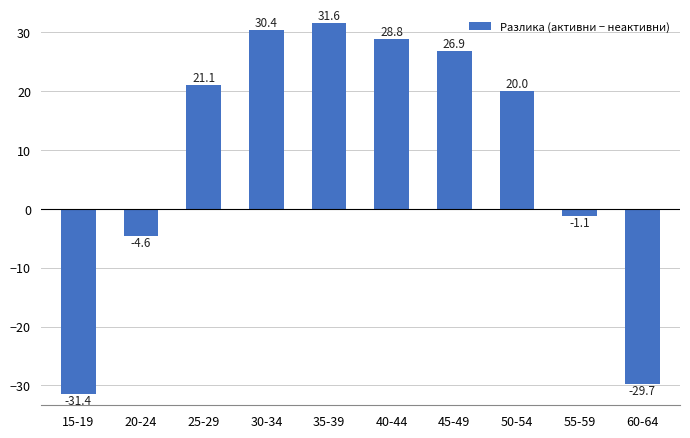

Reading right to left, transcribe all the data shown in this chart.

-29.7	-1.1	20.0	26.9	28.8	31.6	30.4	21.1	-4.6	-31.4